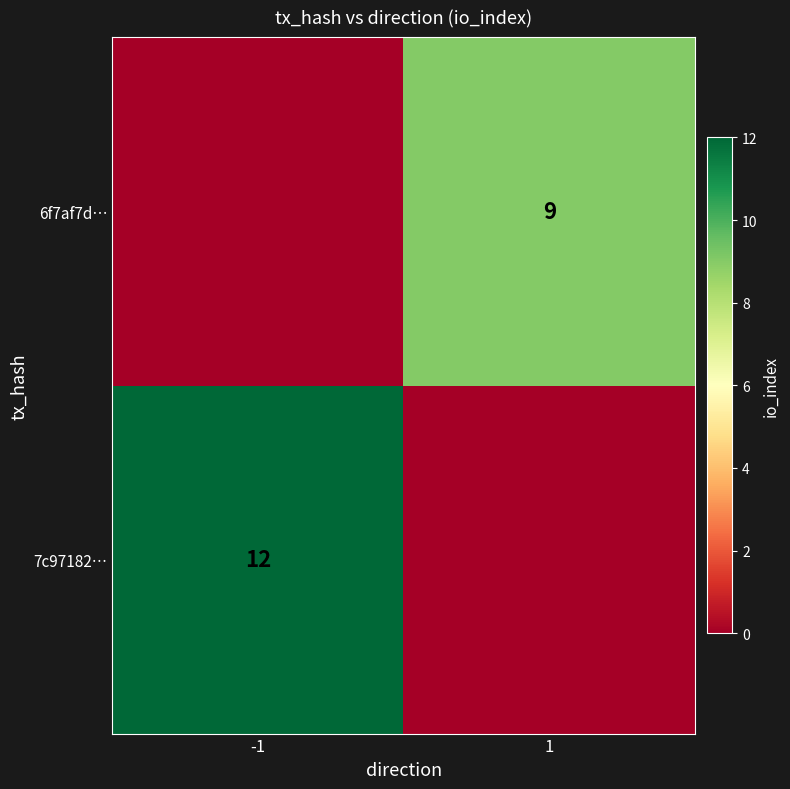

The value of 7c97182… at -1 is 17. True or false?

False